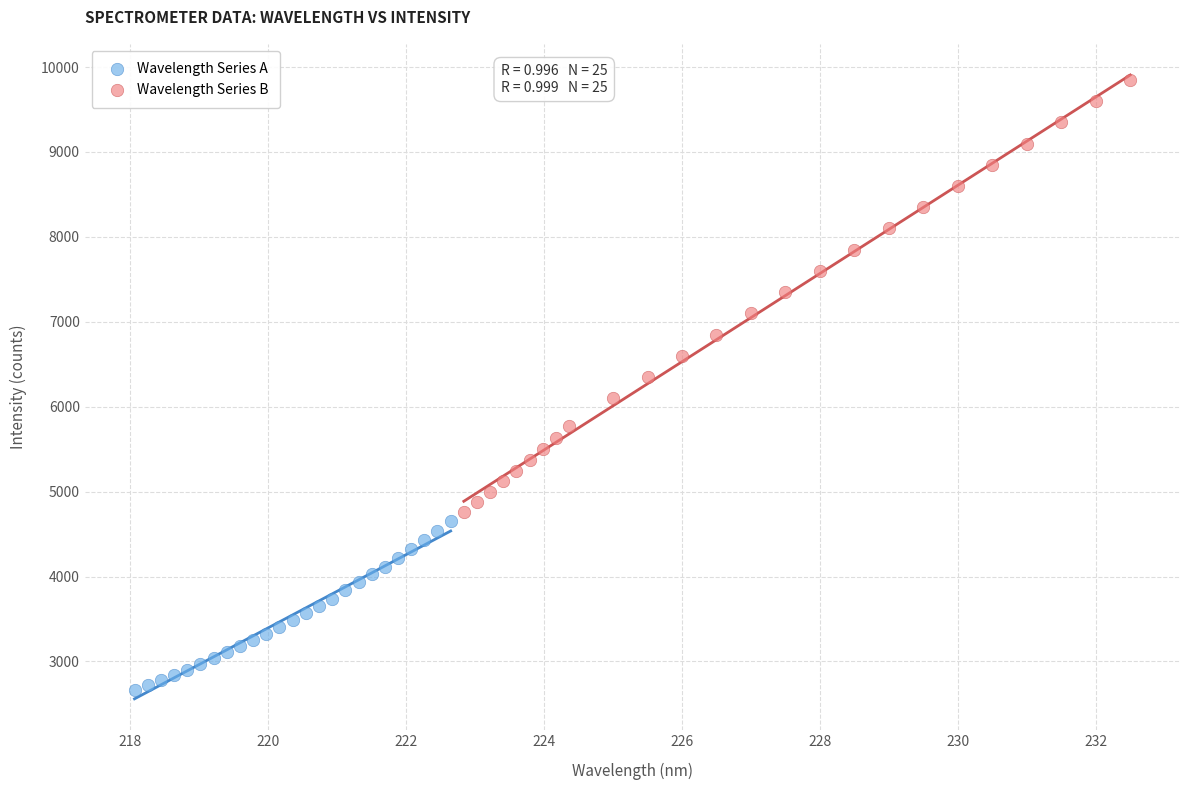

Which series reaches the minimum Y coordinate?

Wavelength Series A